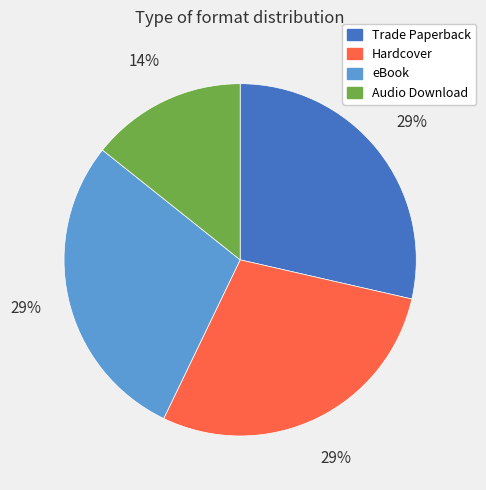

The Audio Download slice represents 14% of the pie. True or false?

True